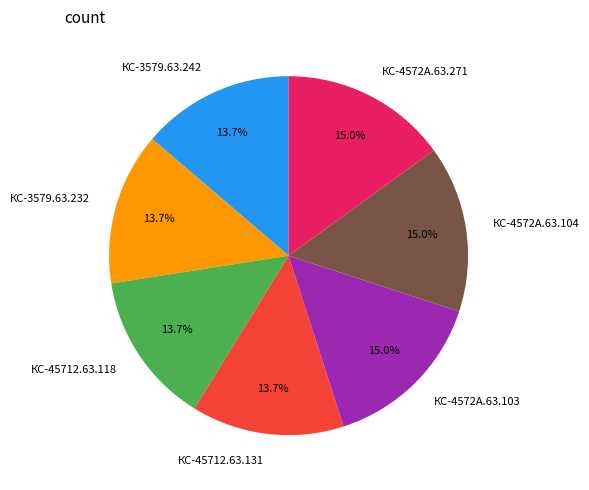

What is the ratio of the value at КС-45712.63.131 to the value at КС-4572А.63.103?

0.9